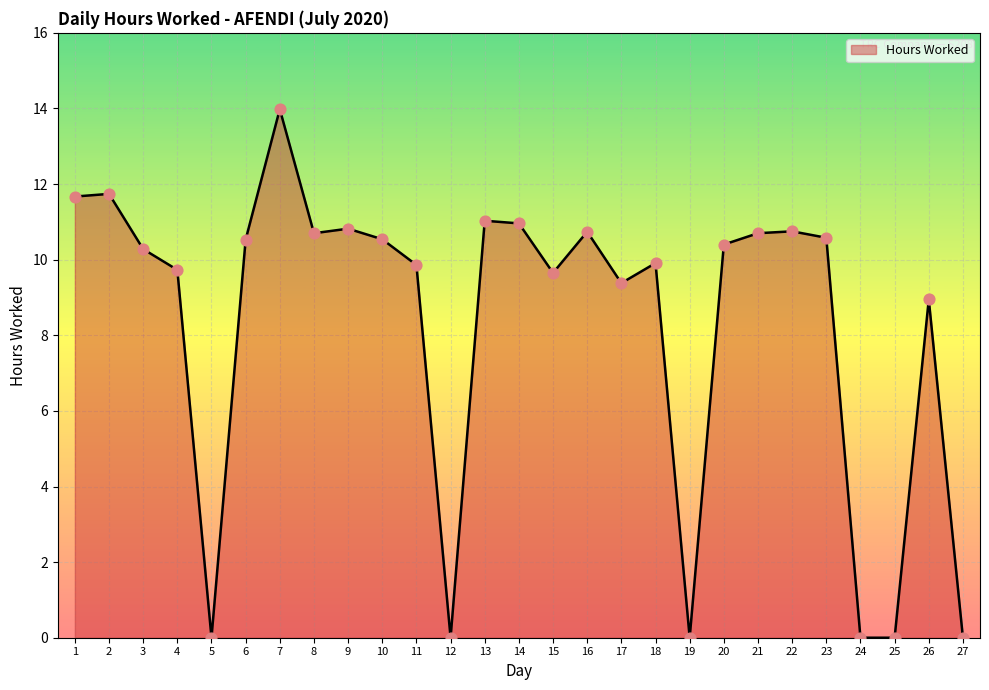

What is the ratio of the value at 3 to the value at 21?

1.0